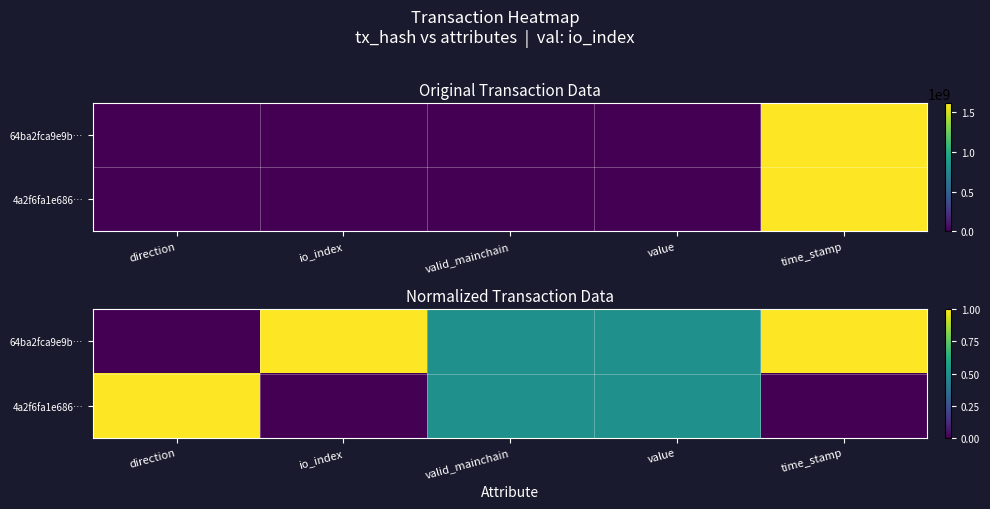

Which series changed the most between io_index and value?

64ba2fca9e9b…